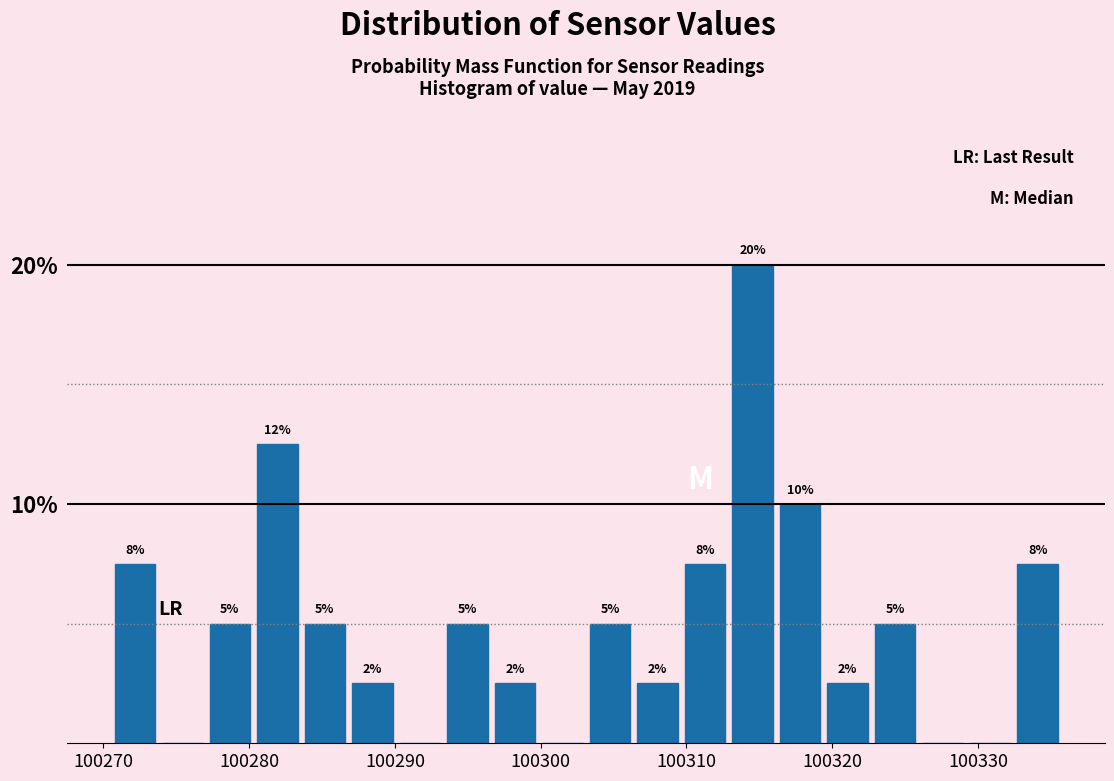

Read against the x-axis, roughly where is the centre of the tallest bar?

100315